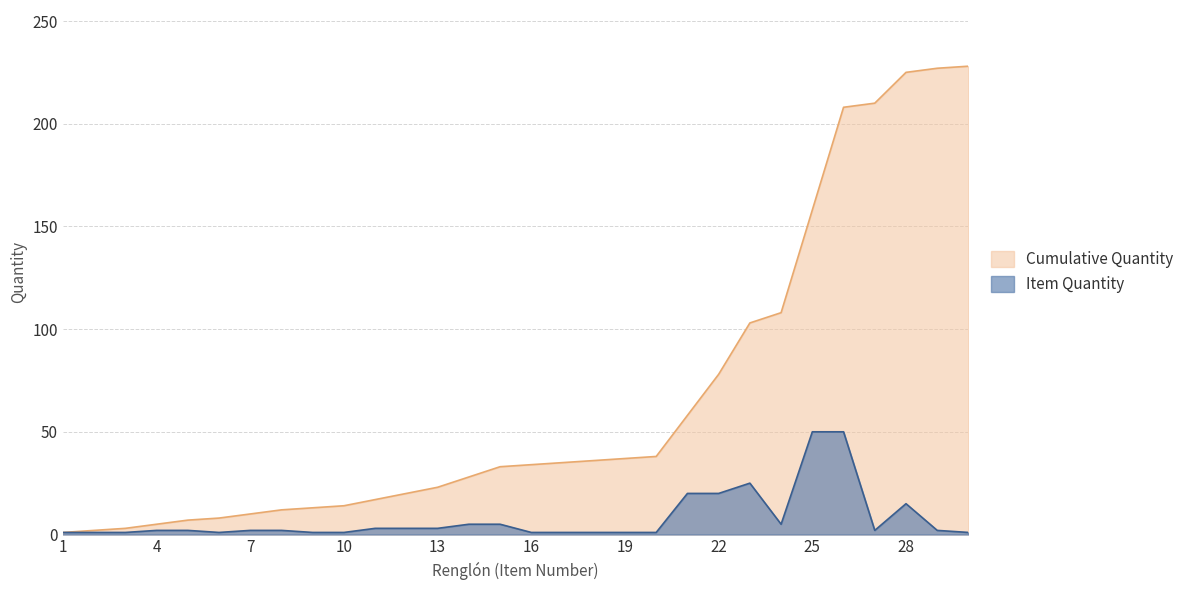

Which label corresponds to the largest value in the chart?

30